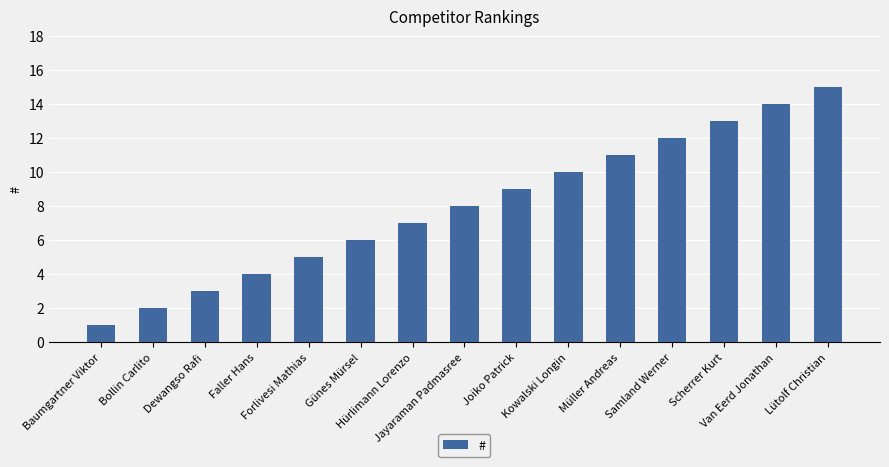

Reading right to left, list all the values displayed in this chart.

15	14	13	12	11	10	9	8	7	6	5	4	3	2	1